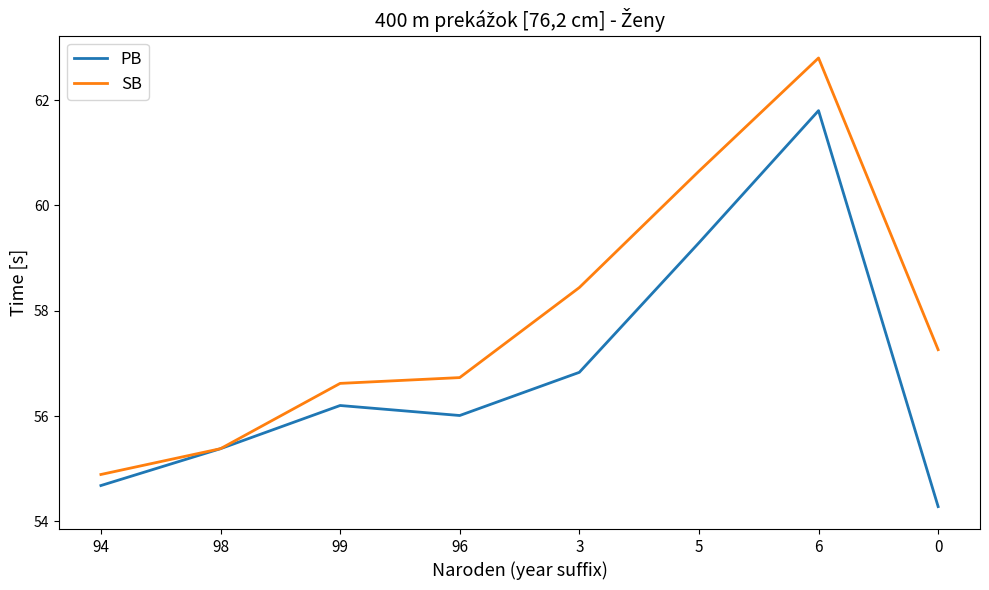

At which category does SB reach its first local peak?

6